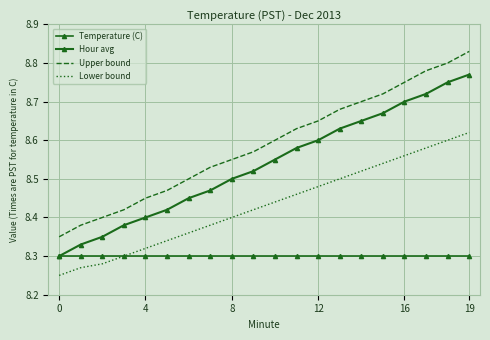

At how many categories does at least one series exceed 8?

20